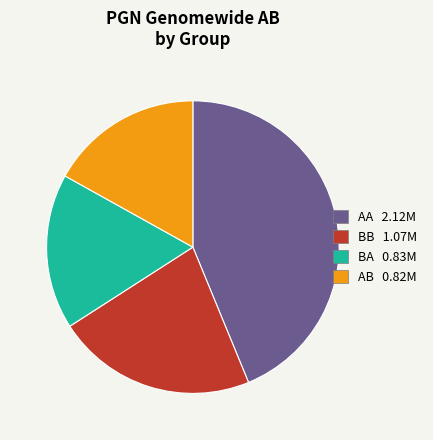

How many slices are in this pie chart?

4